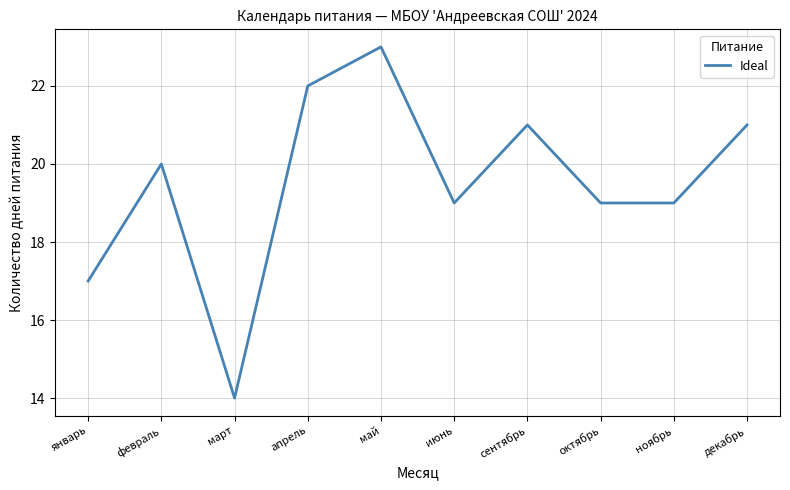

How many categories are shown in the chart?

10